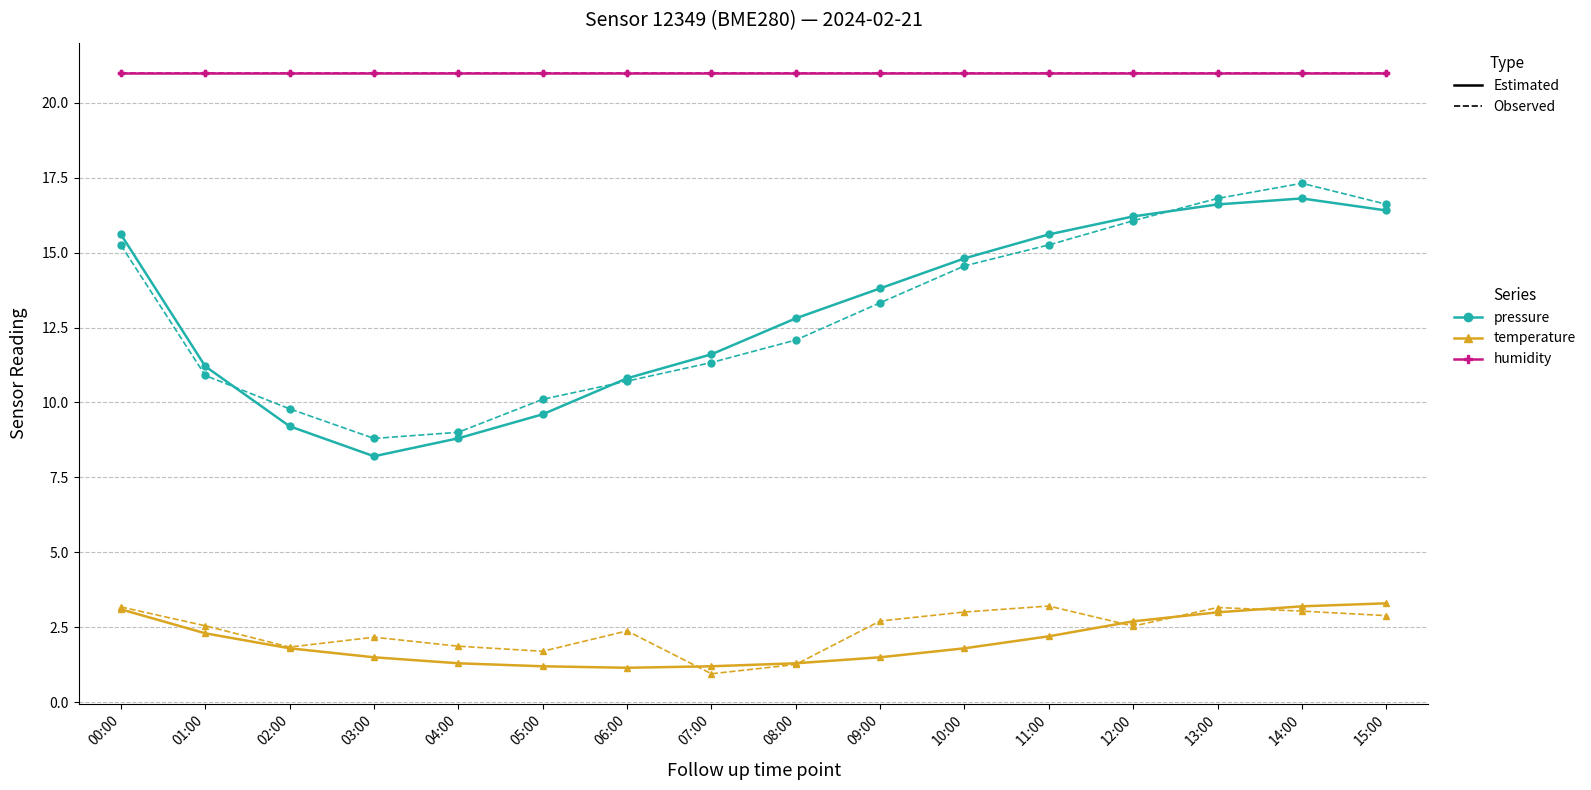

Is this an area chart (filled region under the line)?

No